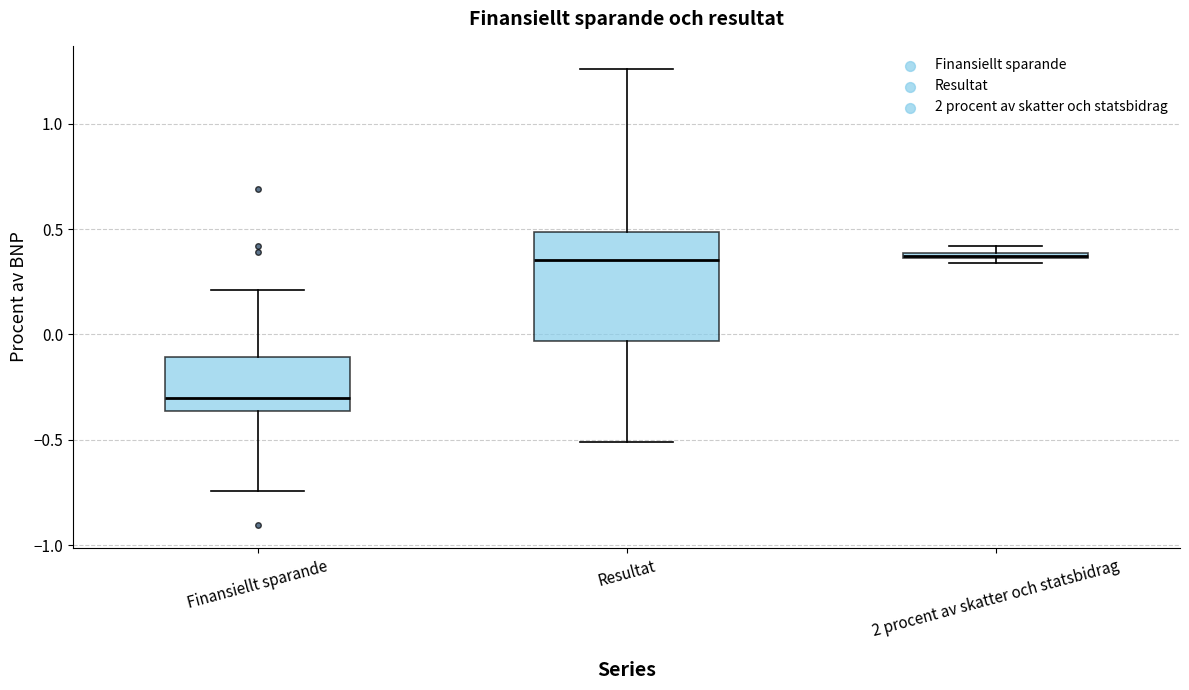

Where is the lower edge of the box for 2 procent av skatter och statsbidrag on the y-axis? The values are not printed on the chart, so give them approximately, as read against the axis.

0.35